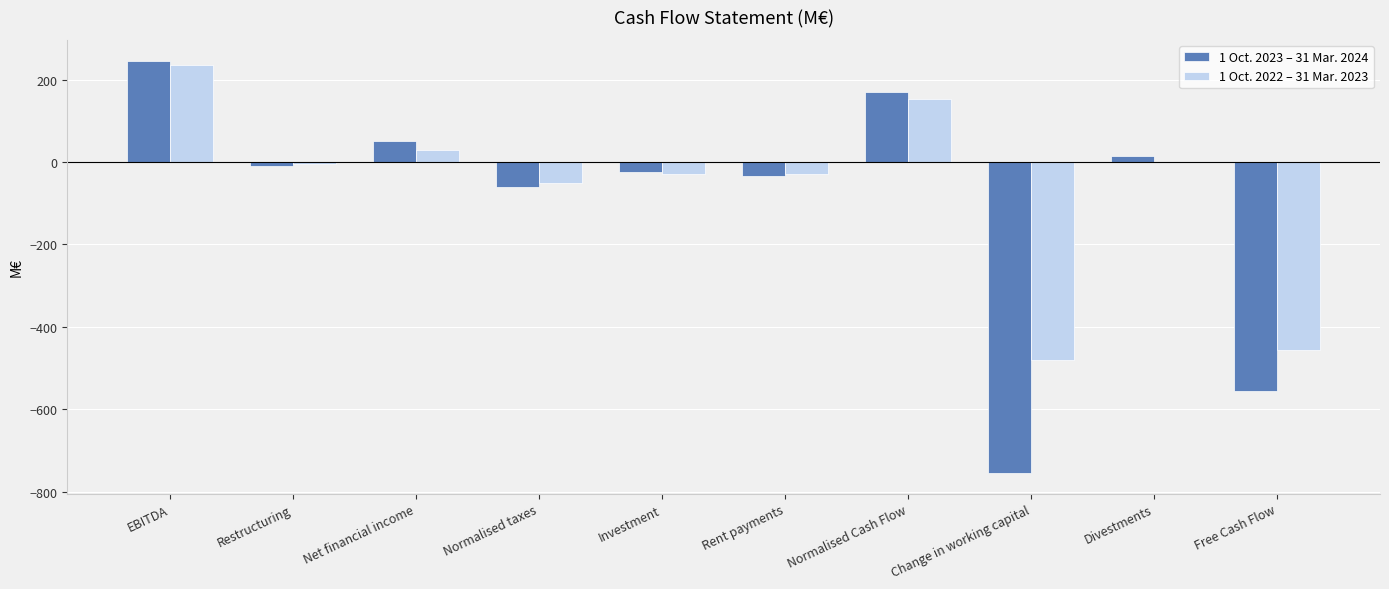

The value of 1 Oct. 2022 – 31 Mar. 2023 at EBITDA is 364.4. True or false?

False